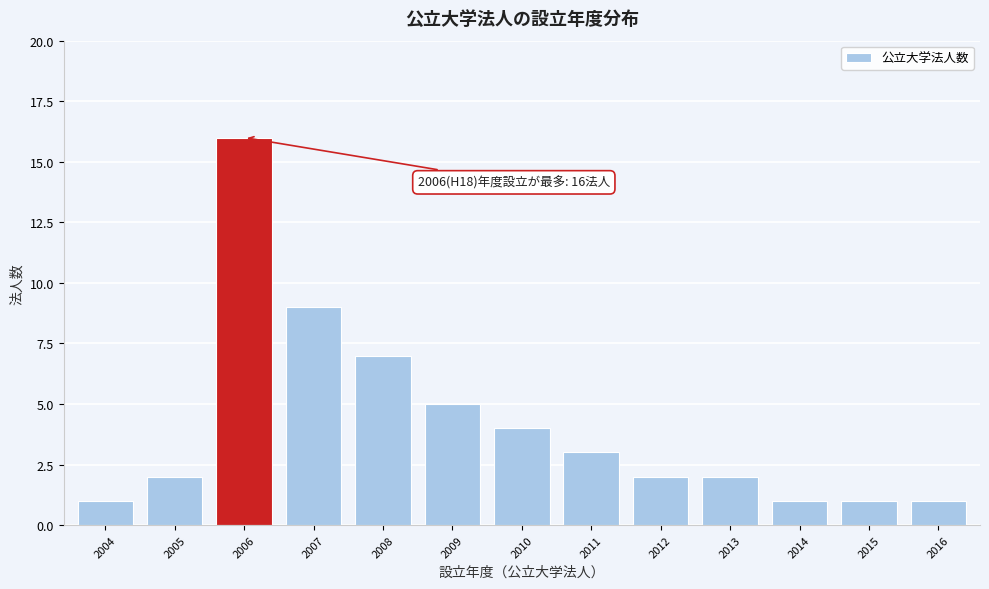

Reading left to right, list all the values displayed in this chart.

2004=1	2005=2	2006=16	2007=9	2008=7	2009=5	2010=4	2011=3	2012=2	2013=2	2014=1	2015=1	2016=1